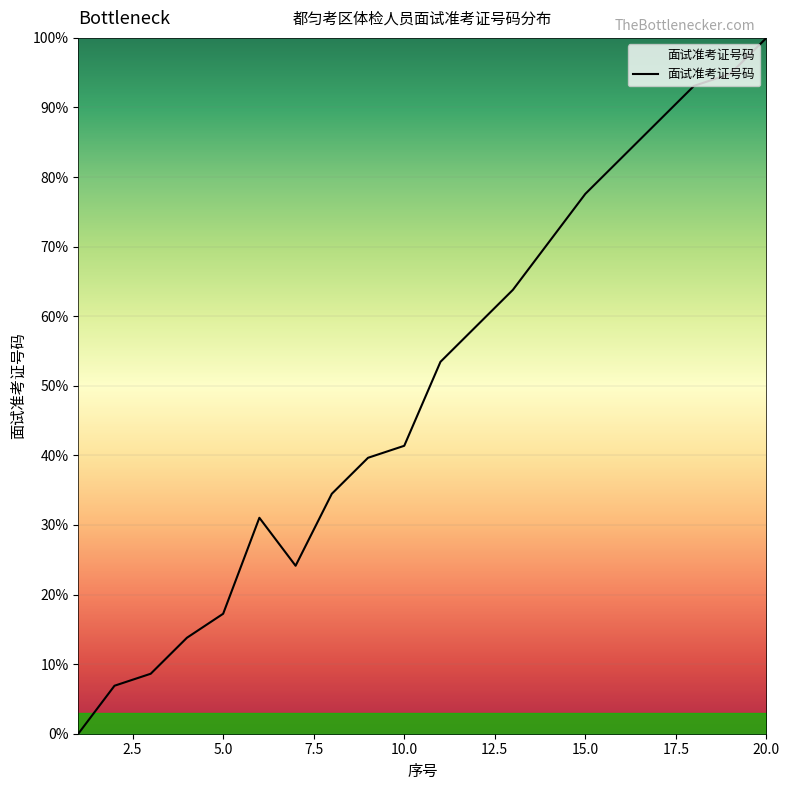

What is the greatest value displayed?

100.0